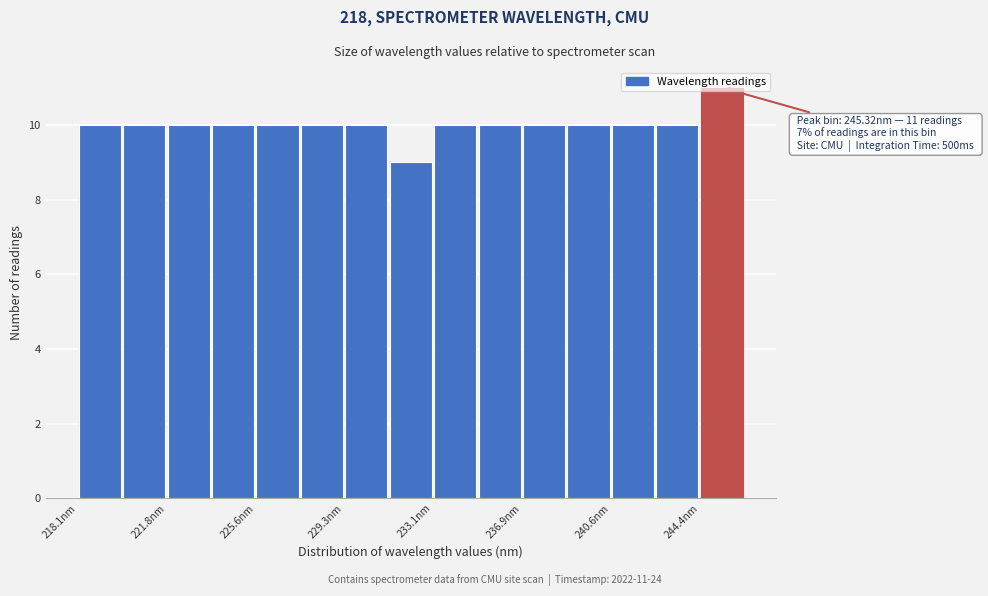

Around what value on the x-axis is the tallest bar? Give the approximate position of its centre, as read against the axis.

245.5